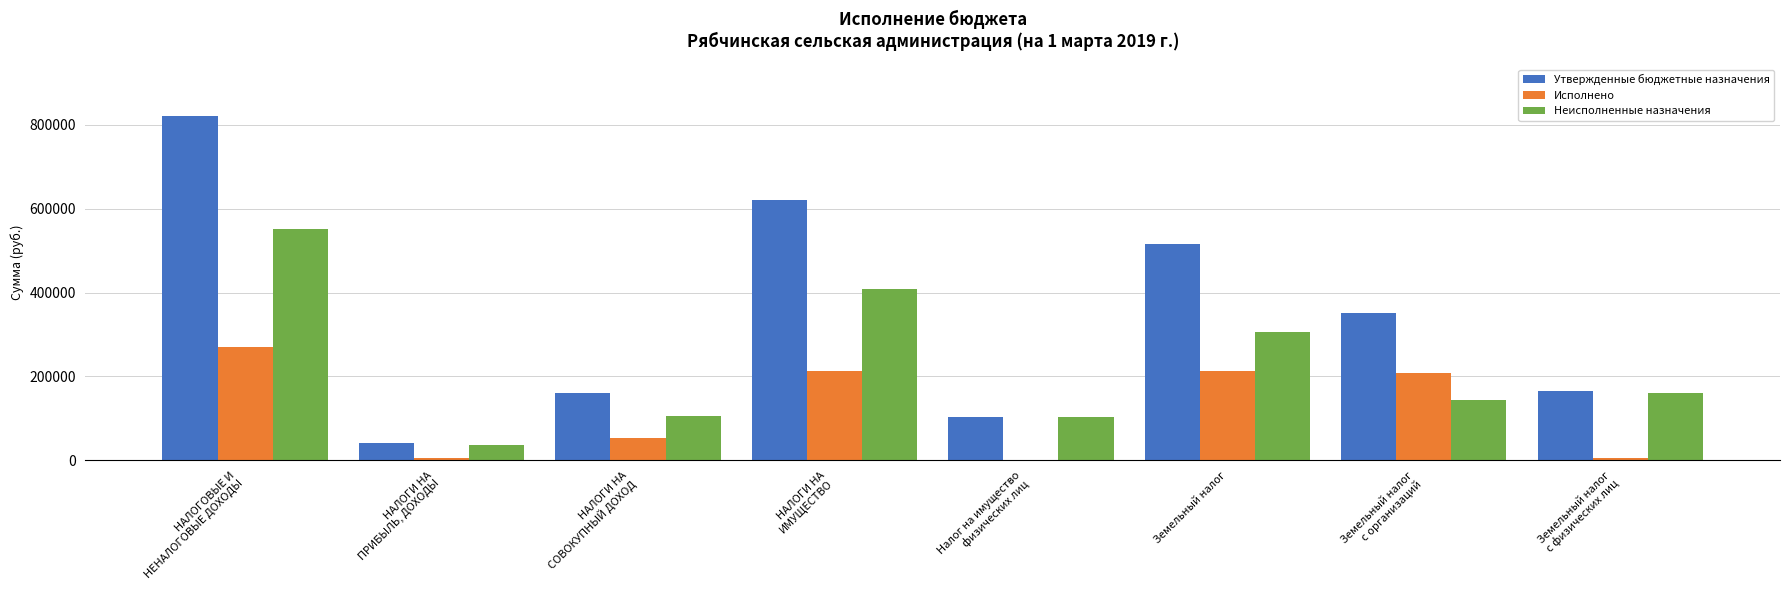

Is it true that Неисполненные назначения equals 161022.5 at Земельный налог
с физических лиц?

True